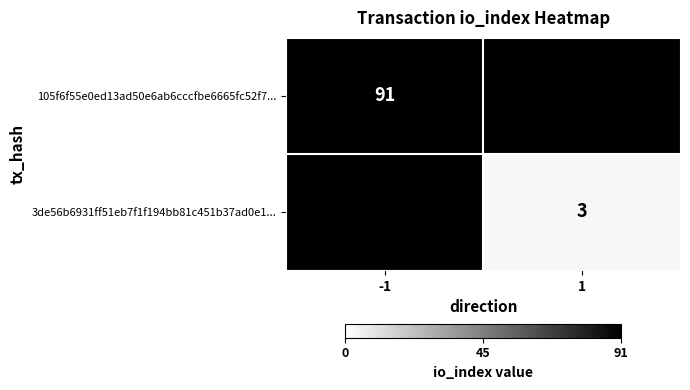

The value of 3de56b6931ff51eb7f1f194bb81c451b37ad0e1... at 1 is 0.8. True or false?

False